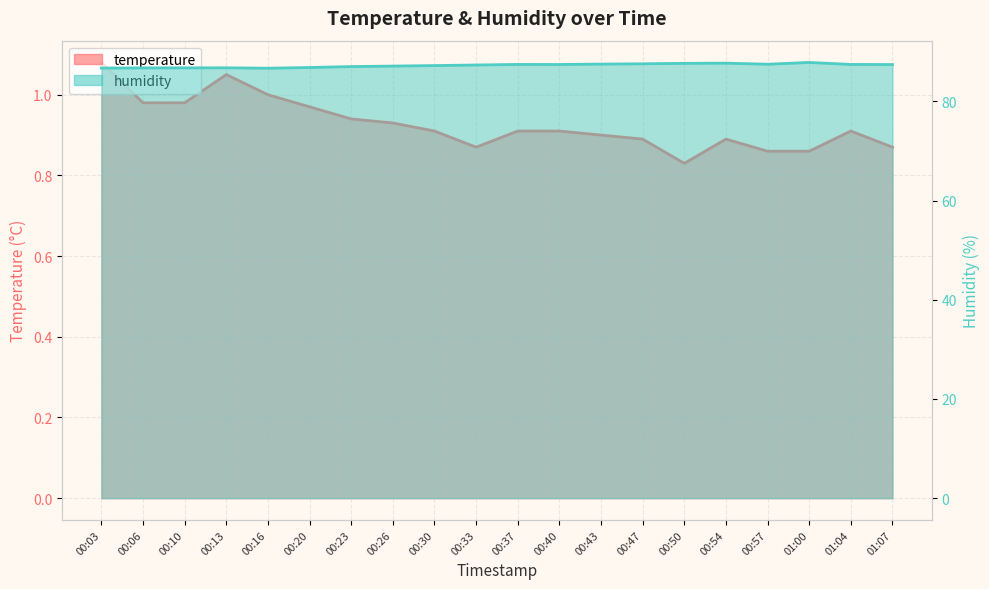

Rank the series by their average value, from highest to lowest.

humidity, temperature